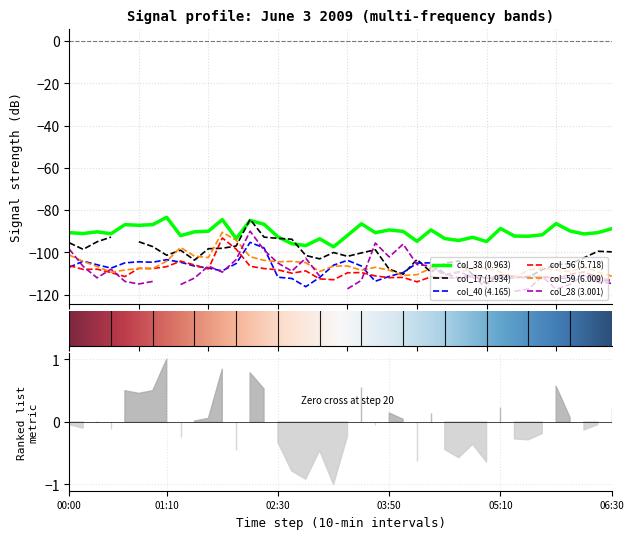

Does the chart have visible grid lines?

Yes